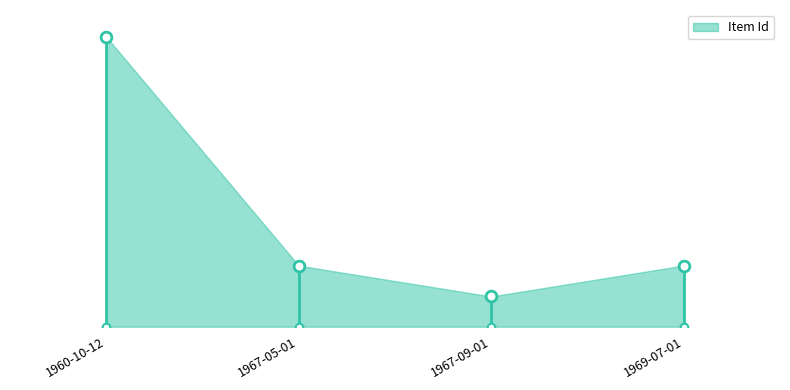

What is the change in value from 1960-10-12 to 1969-07-01?

-8666